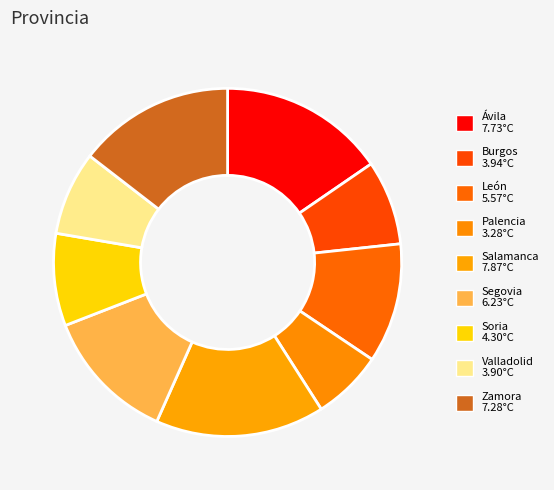

Does Soria account for over 50% of the chart?

No